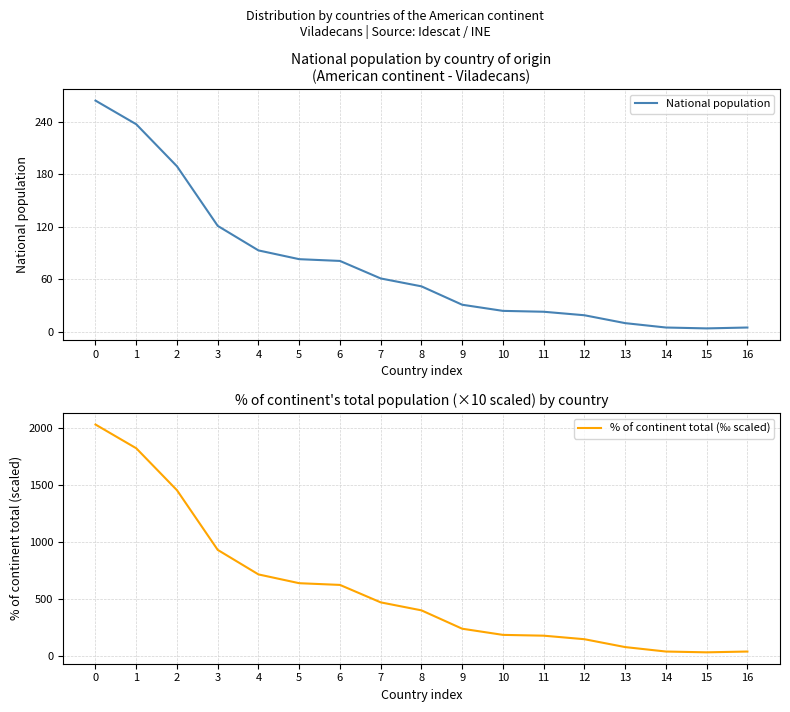

In National population, how many points are lower than both neighbors (excluding endpoints)?

1